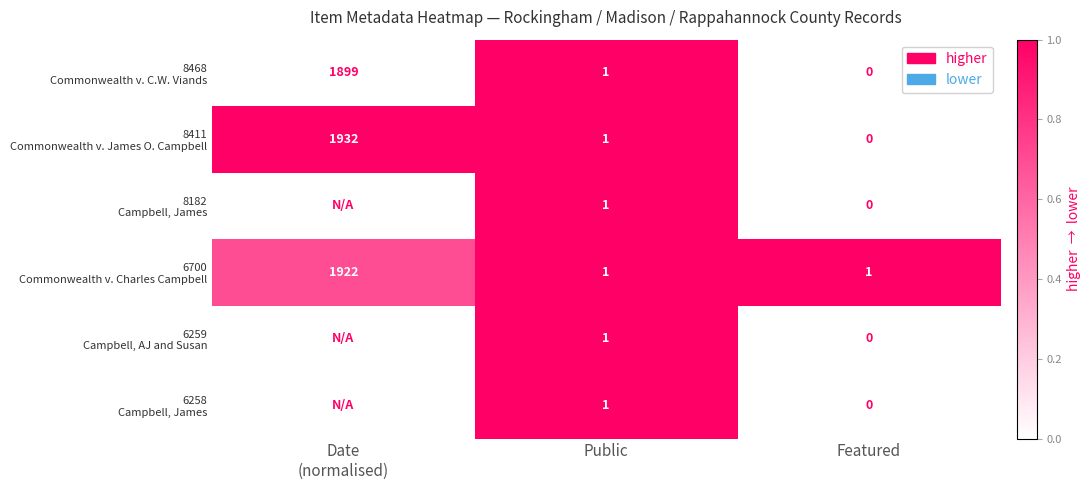

Is it true that 8411 Commonwealth v. James O. Campbell equals 1.3 at Date (normalised)?

False